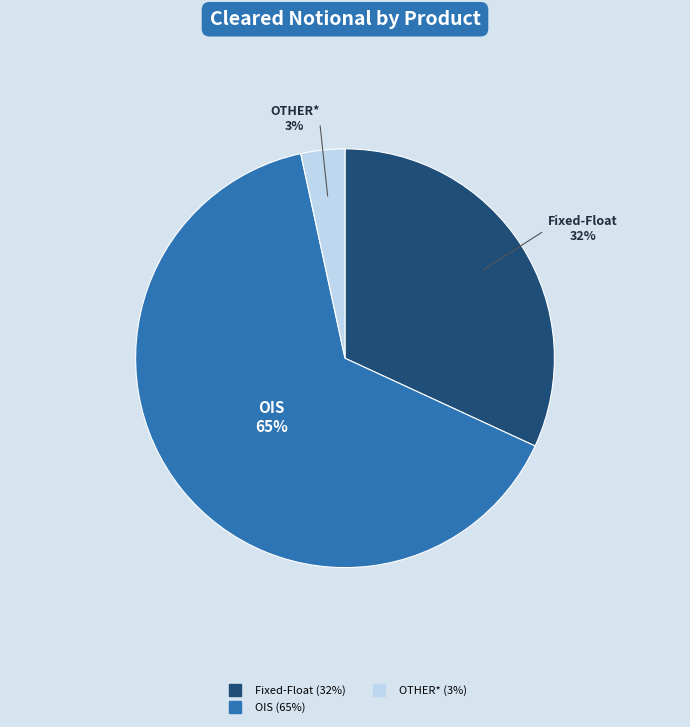

To the nearest percent, what is the average slice percentage?

33%